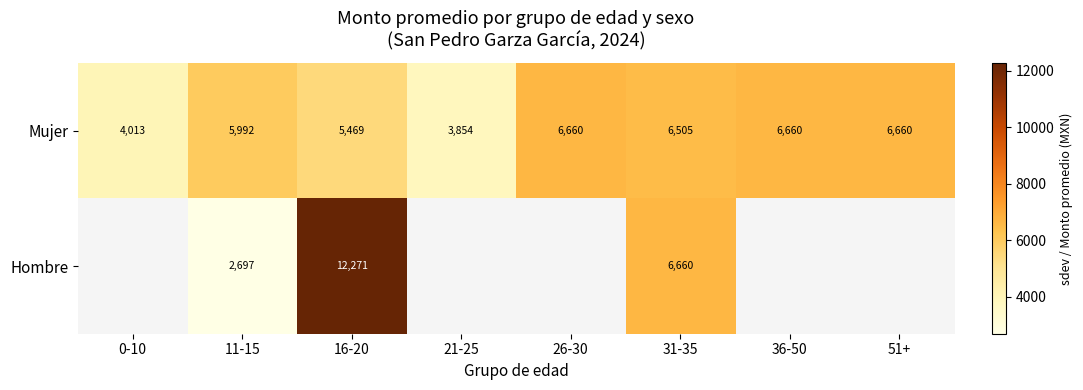

How many values in the Mujer series are below 6505?

4